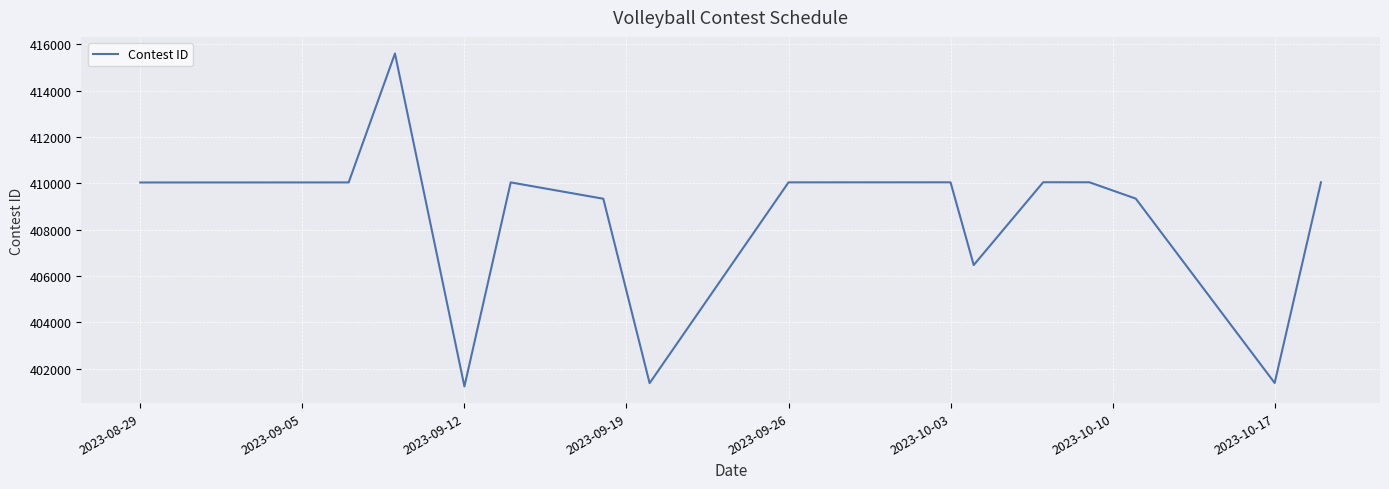

What is the minimum value shown in the chart?

401234